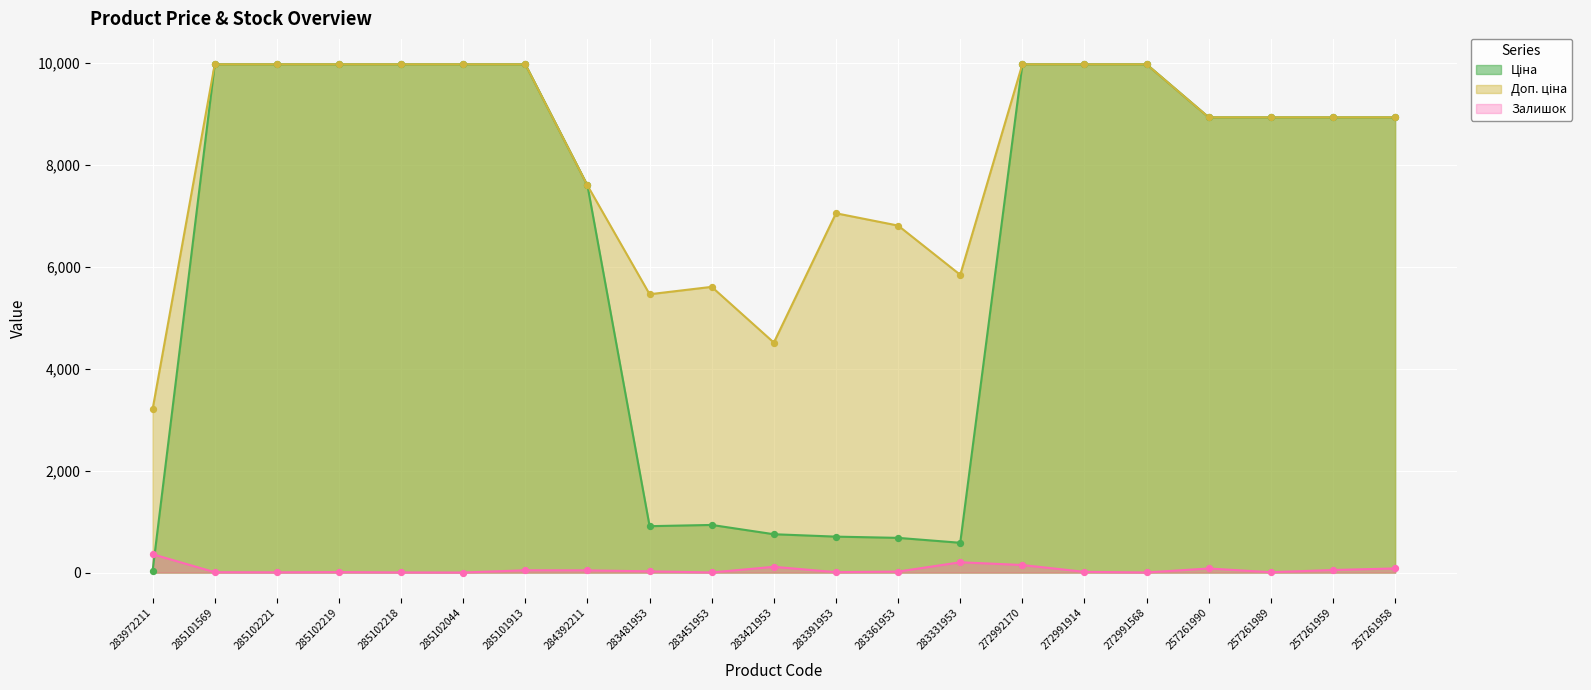

Is the value of Залишок at 257261990 greater than the value of Доп. ціна at 285101913?

No